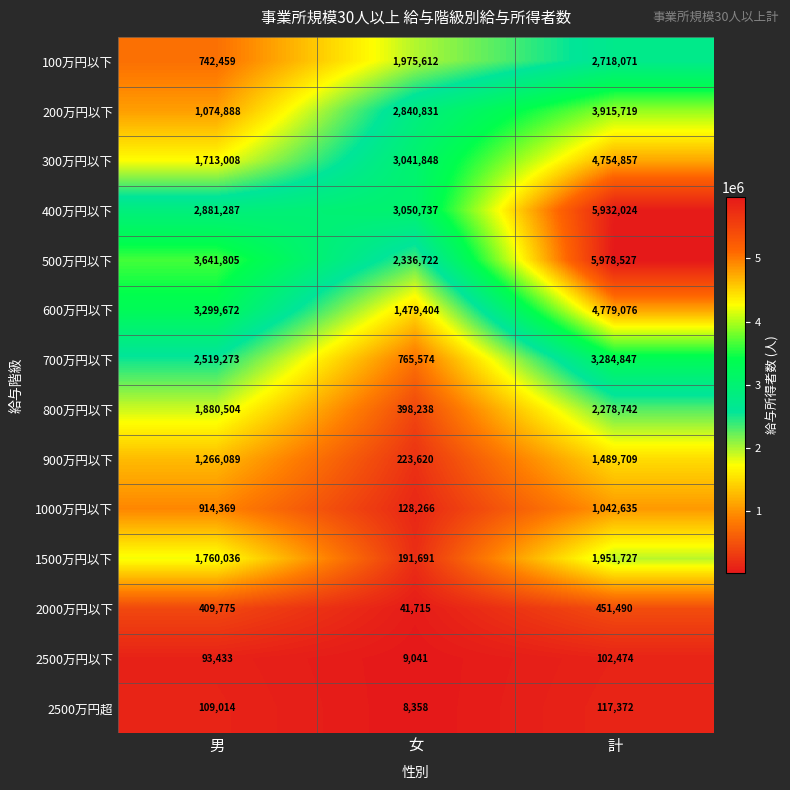

The value of 300万円以下 at 男 is 1713008. True or false?

True